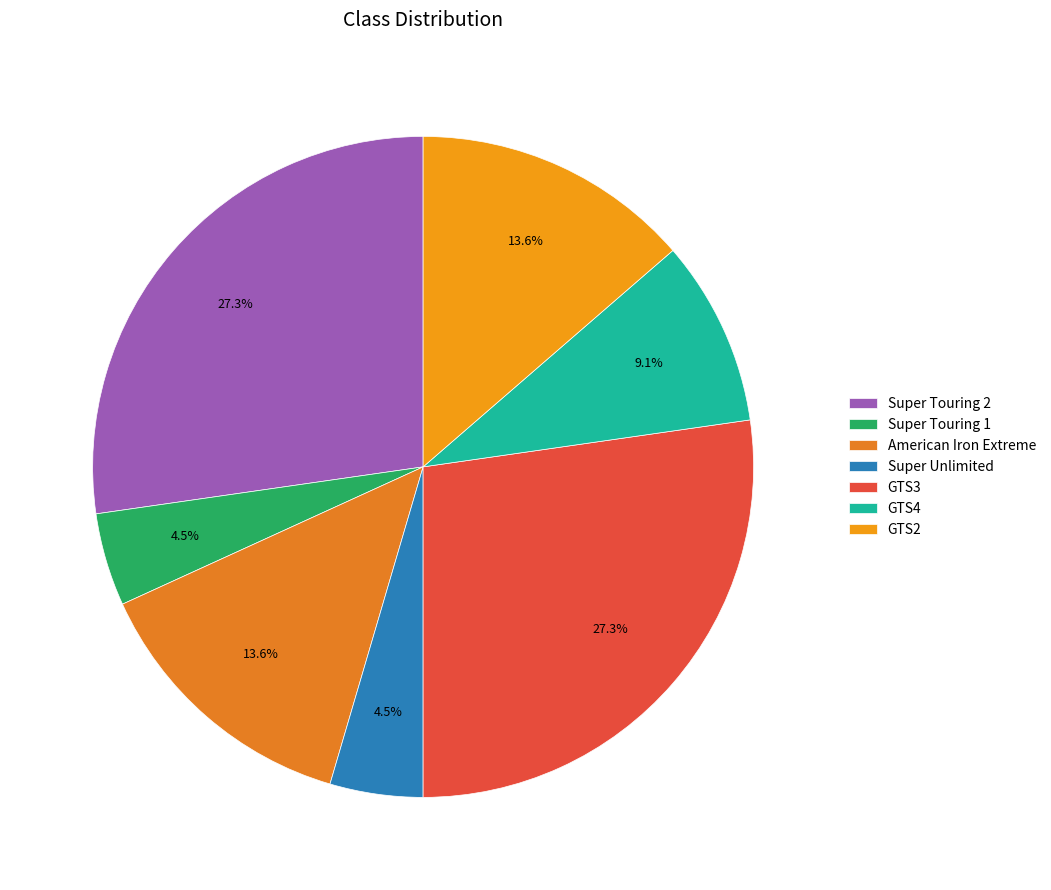

Approximately how many times larger is the value at GTS4 compared to American Iron Extreme?

0.7